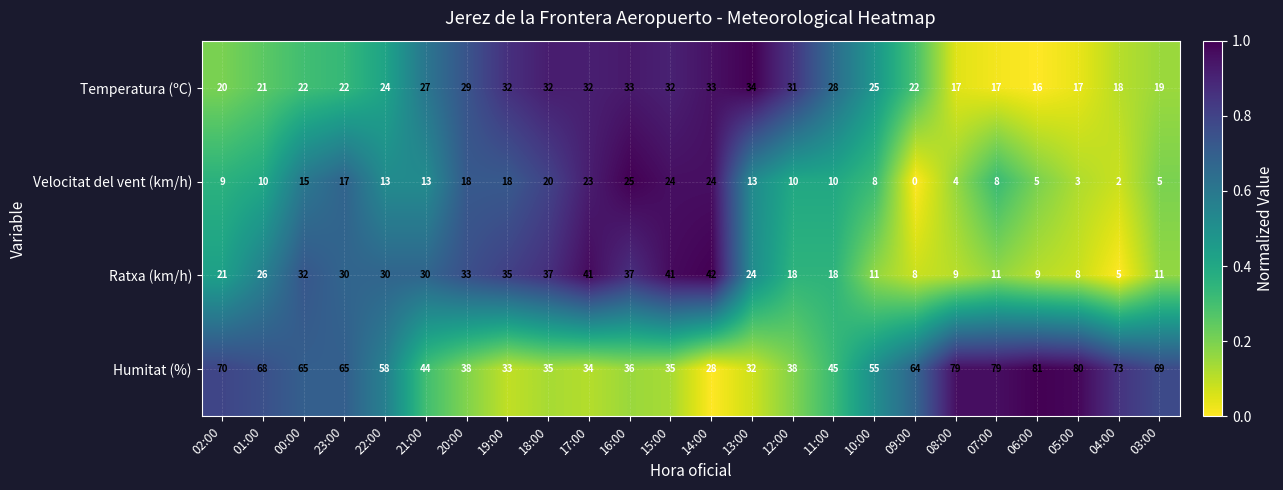

How many series are shown in this chart?

4